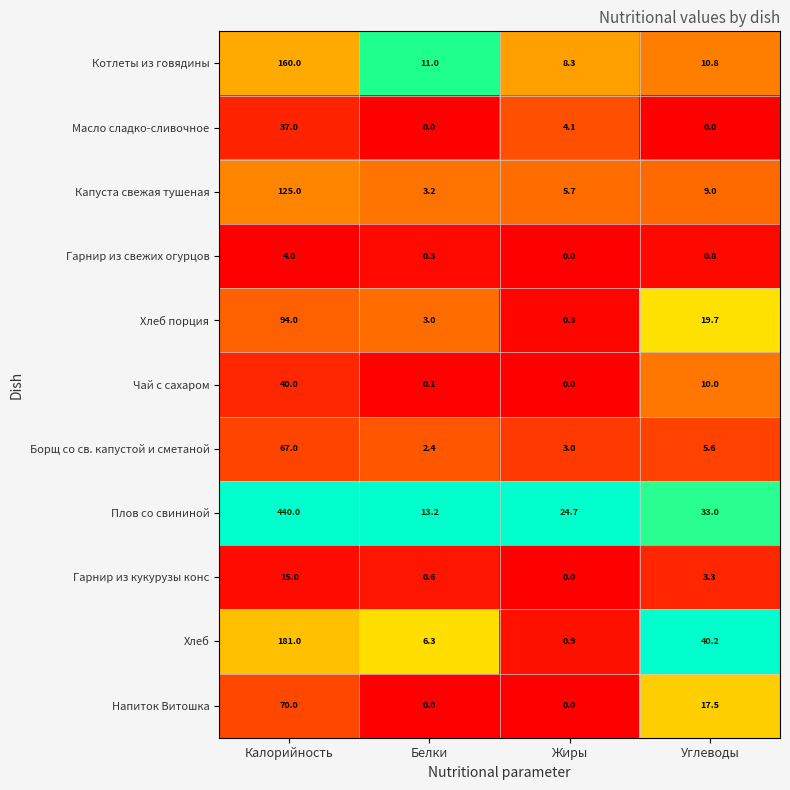

At how many categories does at least one series exceed 0?

4